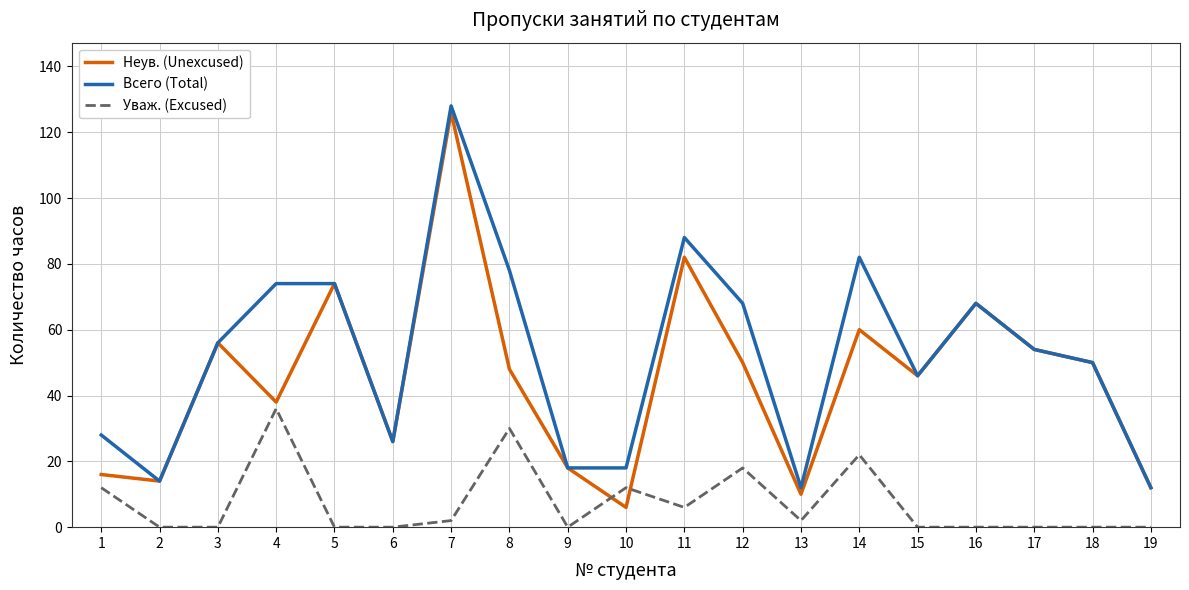

List the series in order of their overall mean, highest first.

Всего (Total), Неув. (Unexcused), Уваж. (Excused)